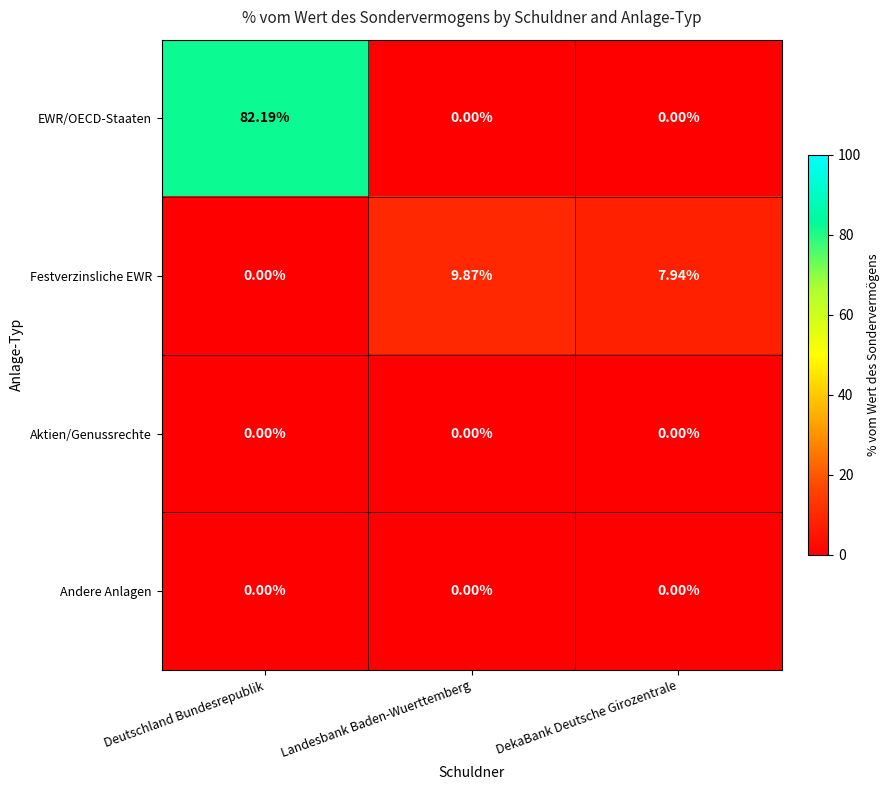

Rank the categories by Festverzinsliche EWR value from lowest to highest.

Deutschland Bundesrepublik, DekaBank Deutsche Girozentrale, Landesbank Baden-Wuerttemberg